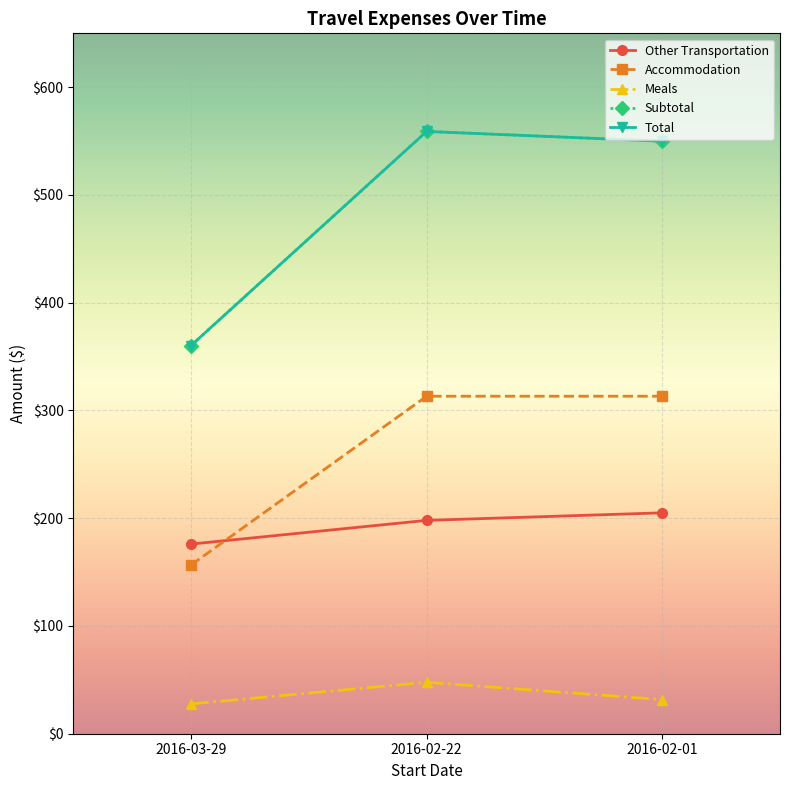

What is the value of the Other Transportation point at the 2nd from the left?

198.0